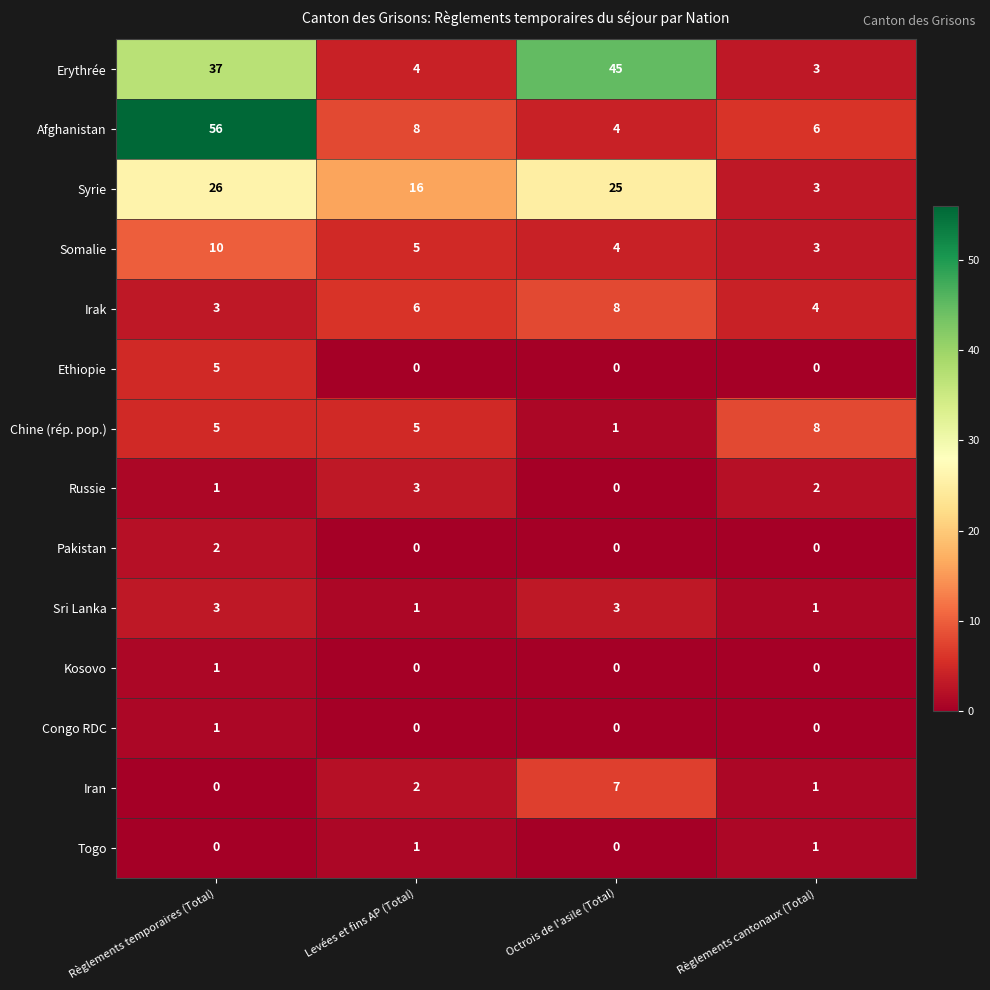

What is the total value across all series at Levées et fins AP (Total)?

51